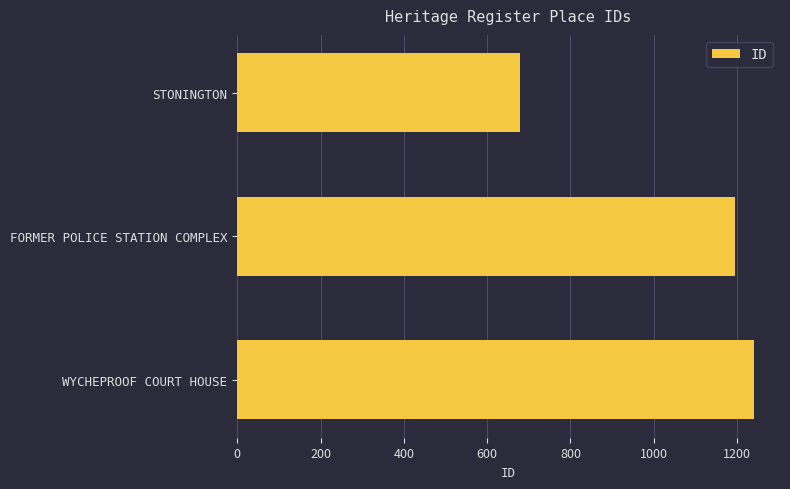

Are the bars grouped side by side (vs. stacked)?

No